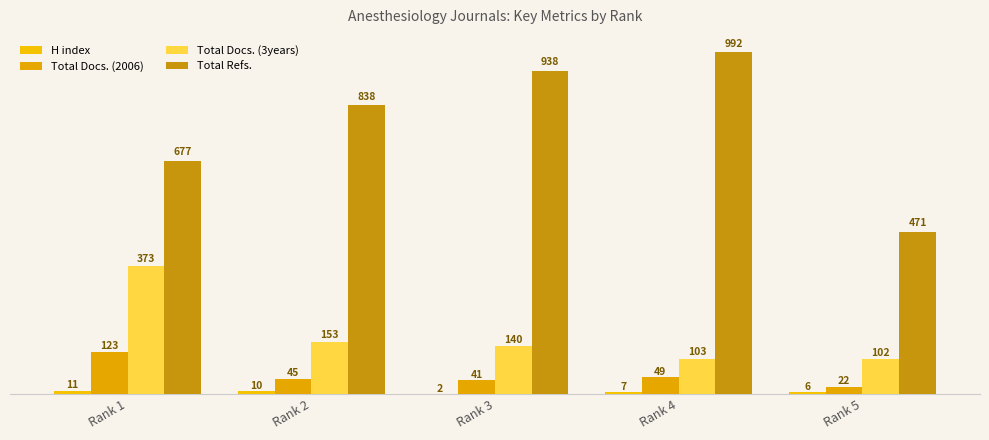

At which category is the sum across all series the highest?

Rank 1